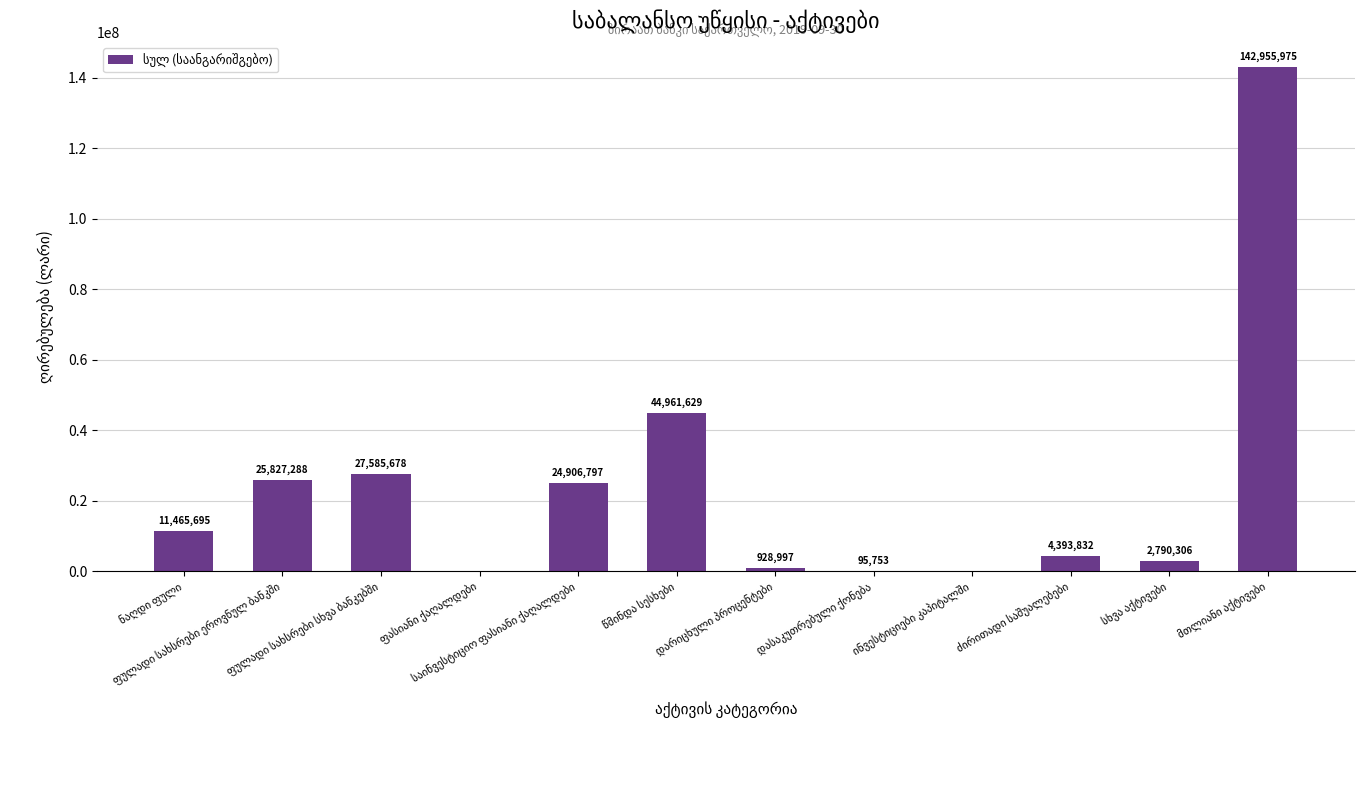

What is the greatest value displayed?

142955975